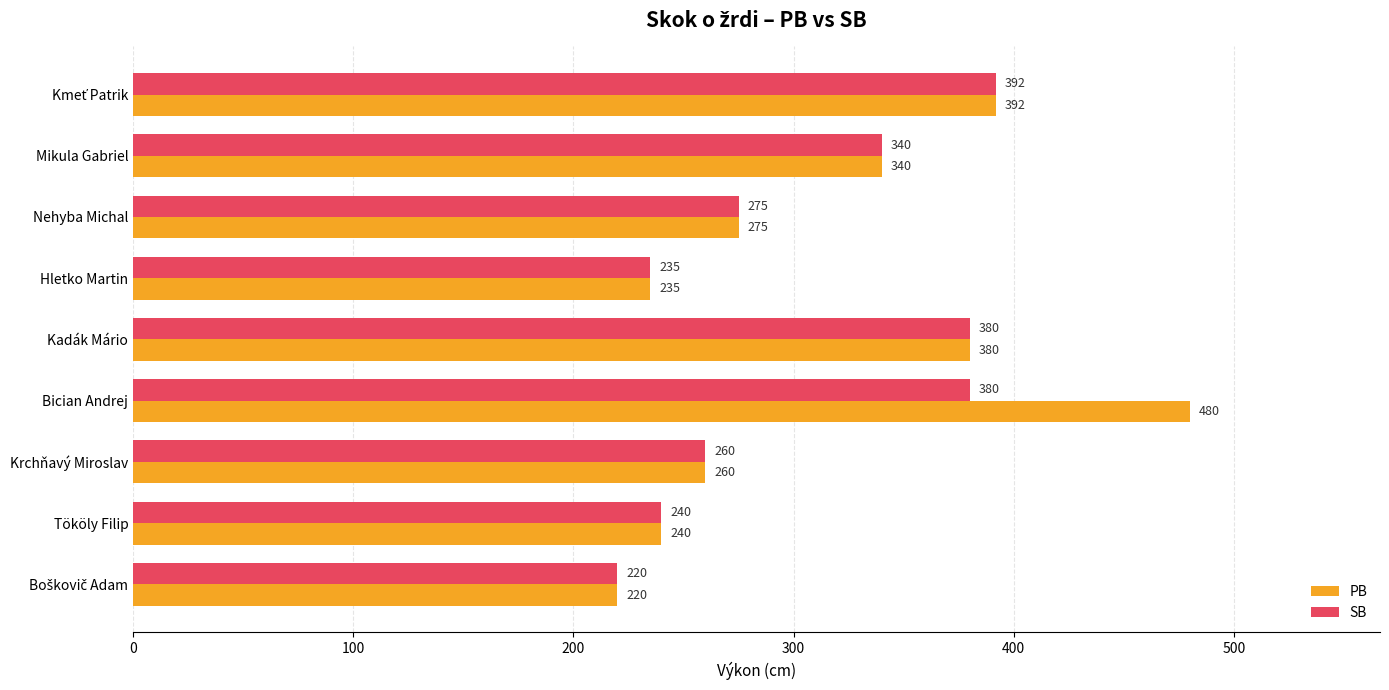

At which label is PB closest to 350?

Mikula Gabriel